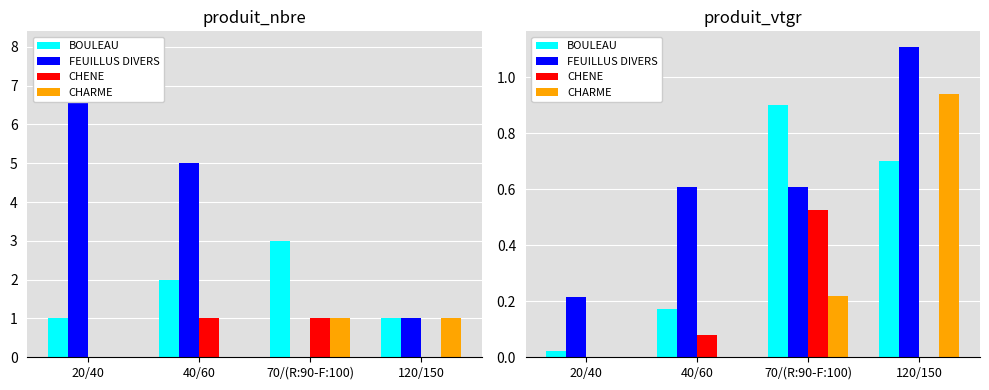

Which category has the lowest value in the FEUILLUS DIVERS series?

20/40